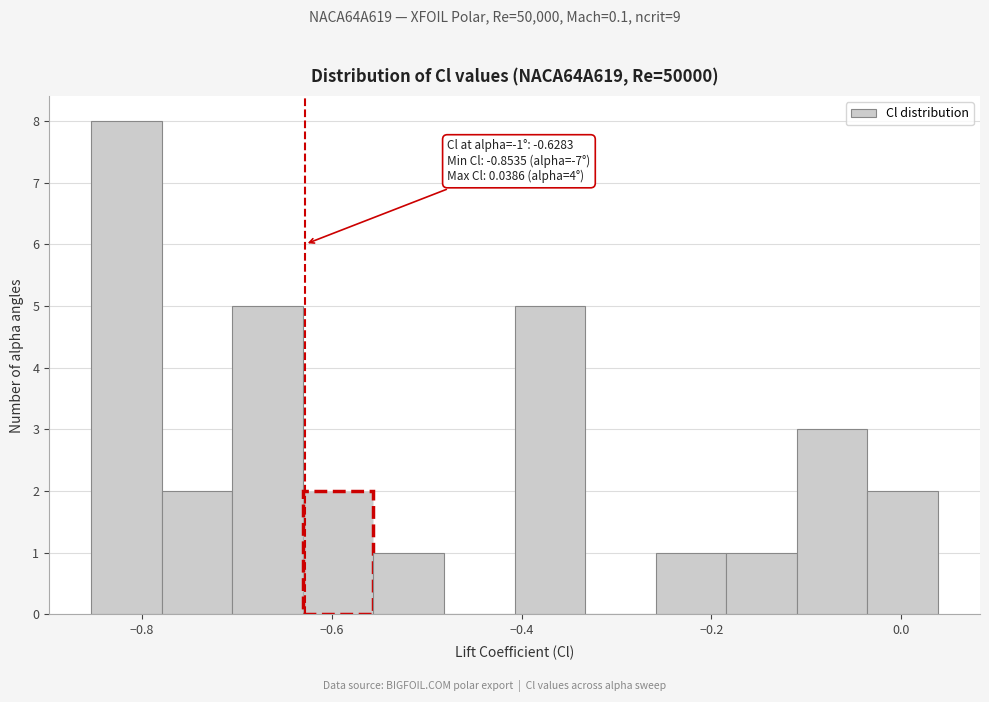

Read against the x-axis, roughly where is the centre of the tallest bar?

-0.82